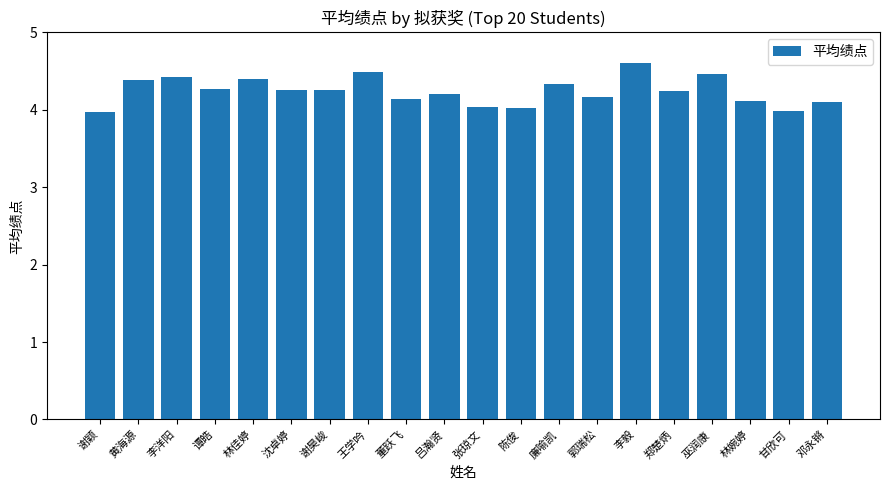

What is the label of the 7th bar from the right?

郭瑞松